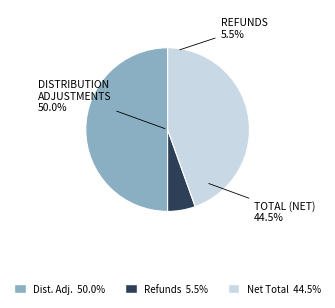

What is the smallest slice in the pie chart?

Refunds